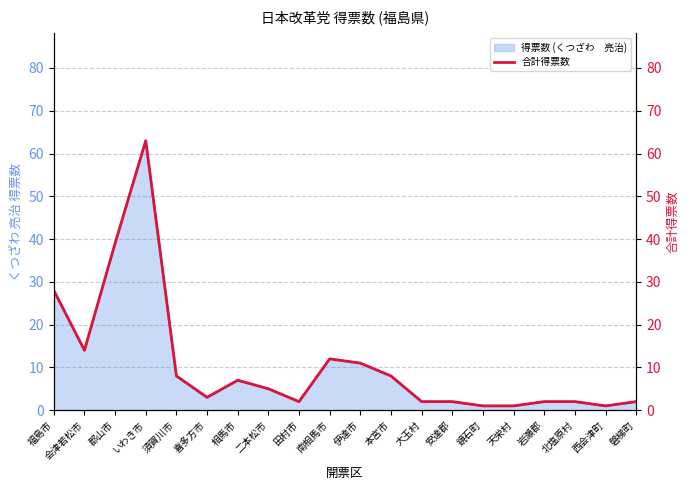

The value at 岩瀬郡 is 2. True or false?

True